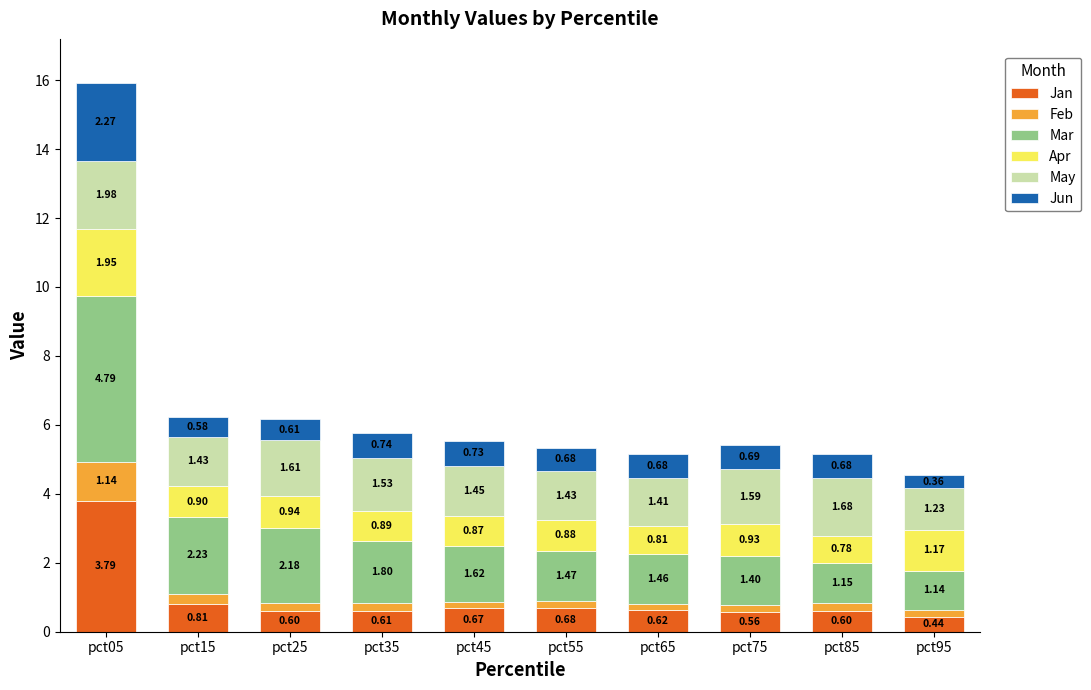

What is the total value across all series at pct35?

5.8